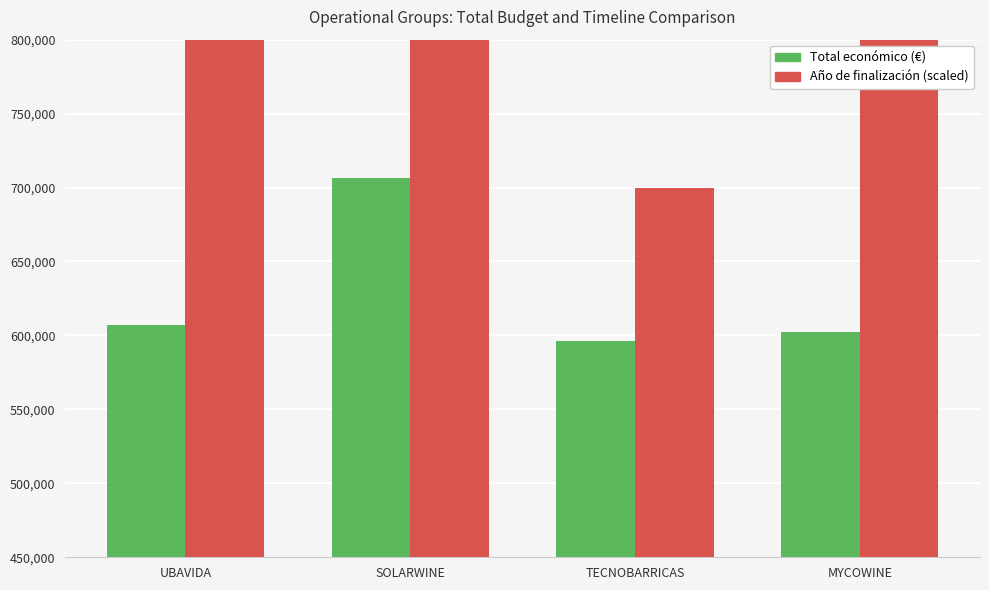

What is the smallest value displayed?

596384.0